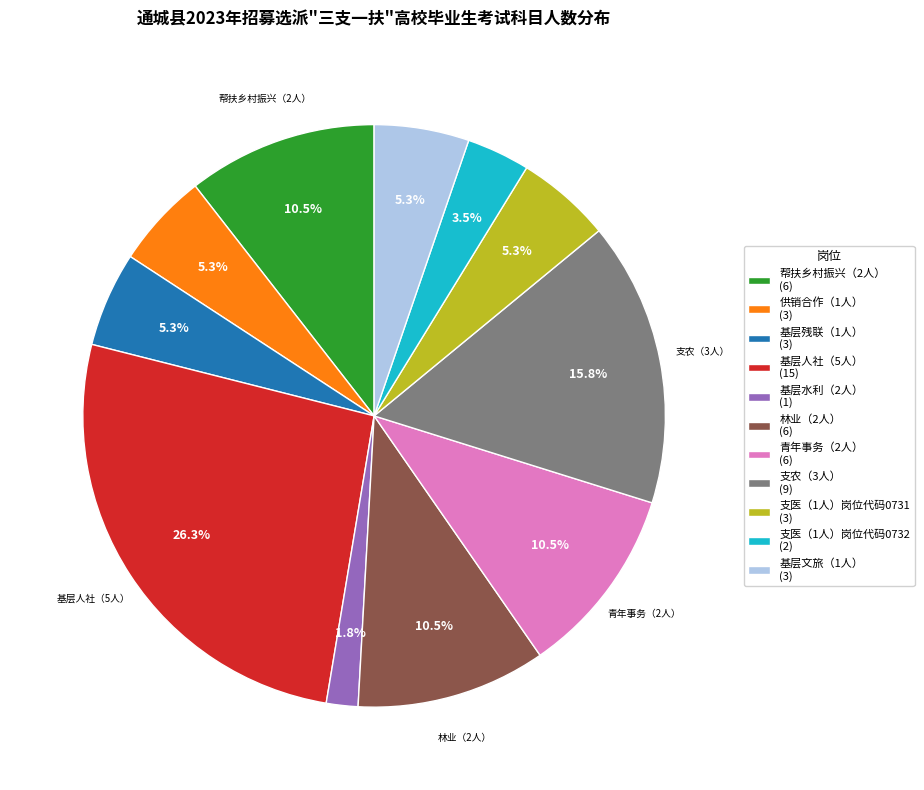

Is 支医（1人）岗位代码0732 the majority of the pie?

No